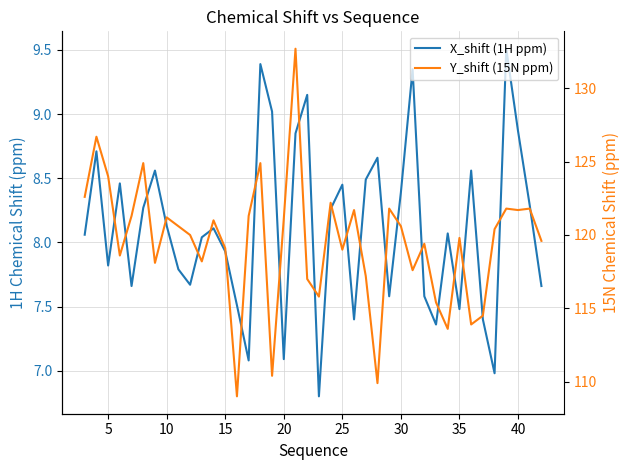

Rank the series by their average value, from lowest to highest.

X_shift (1H ppm), Y_shift (15N ppm)